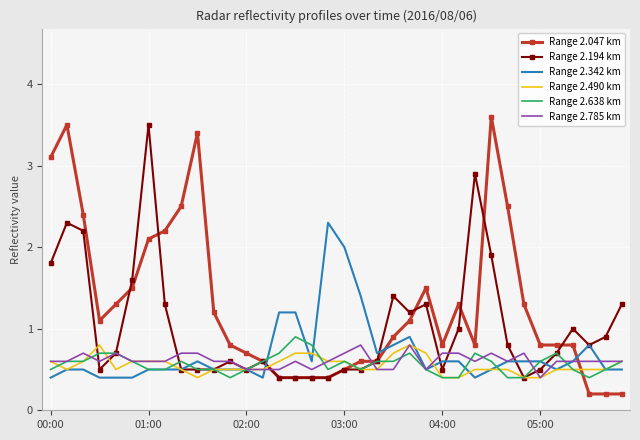

What is the maximum value shown in the chart?

3.6